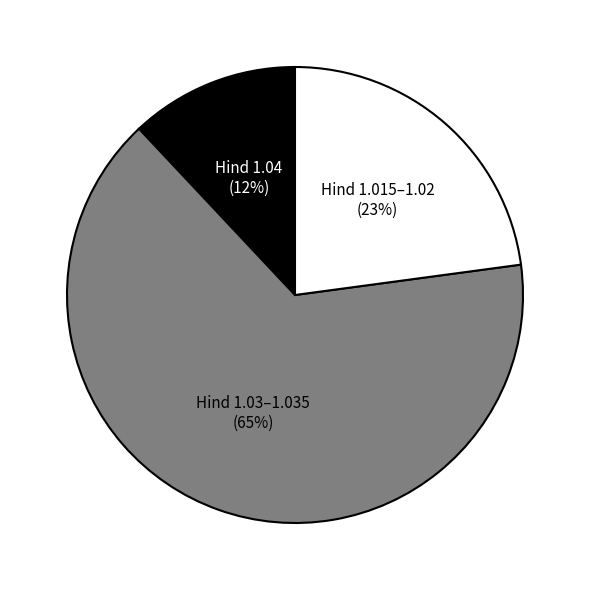

How many segments does this pie chart have?

3